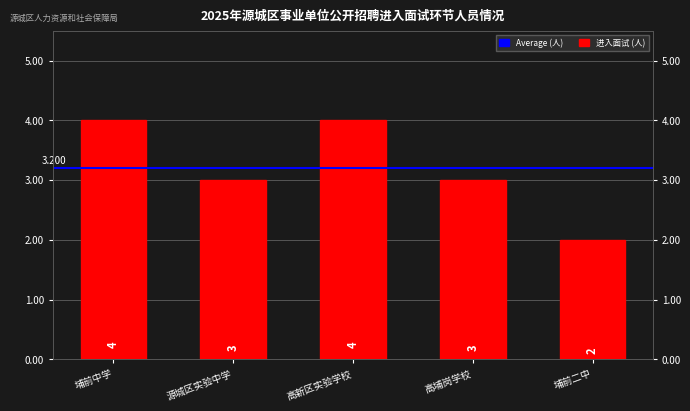

List the labels in order of value, largest first.

埔前中学, 高新区实验学校, 源城区实验中学, 高埔岗学校, 埔前二中